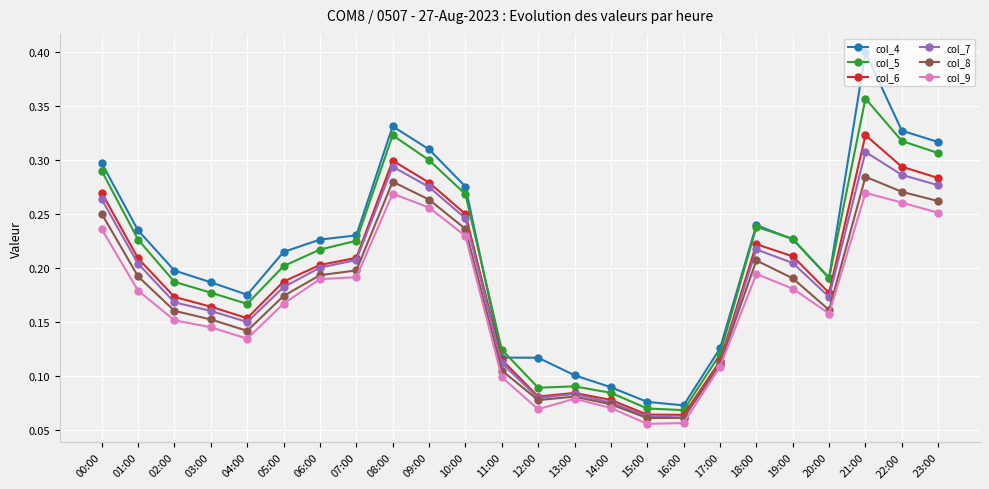

What is the total value across all series at 05:00?

1.1